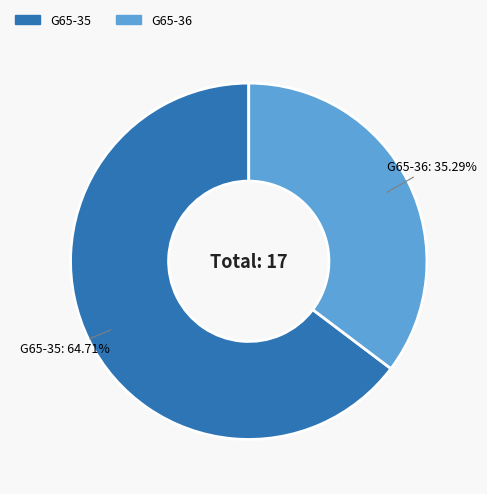

Which category accounts for the majority?

G65-35